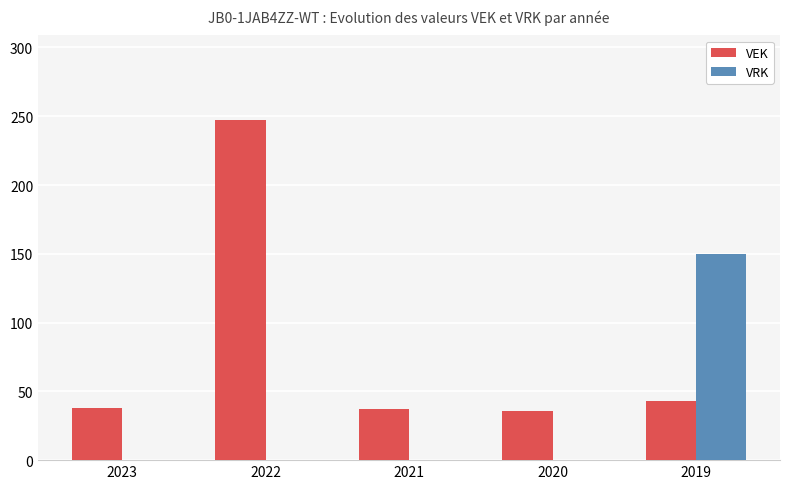

What is the total value across all series at 2021?

37